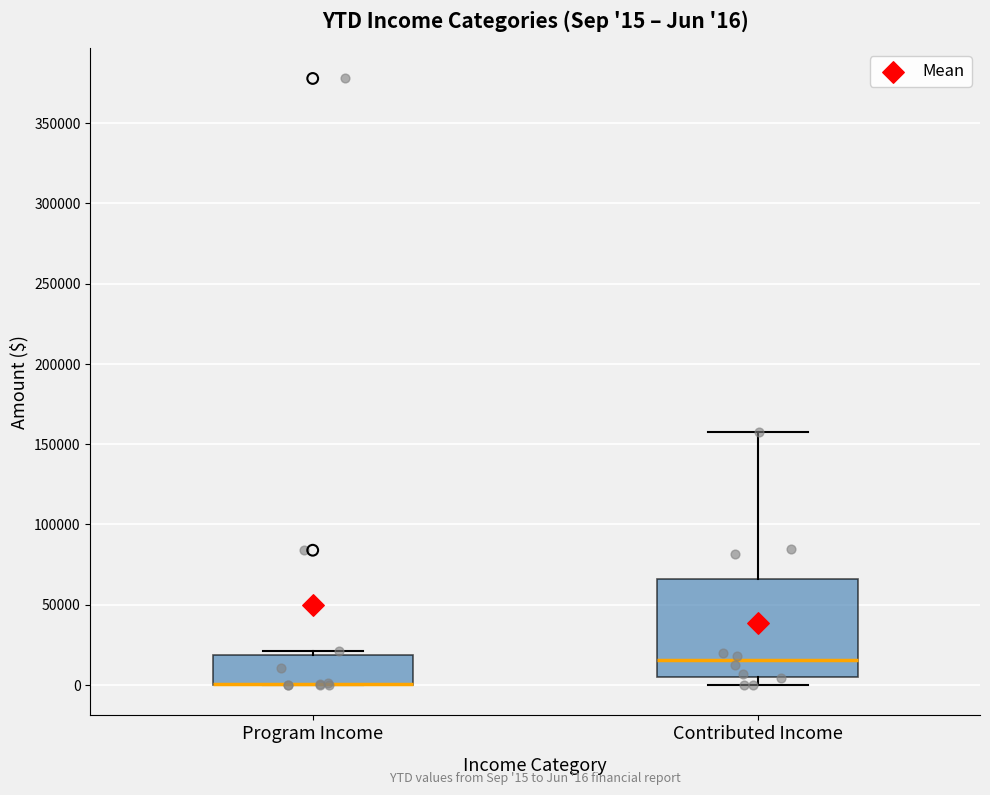

Which box is the tallest, from its lower edge to its upper edge?

Contributed Income